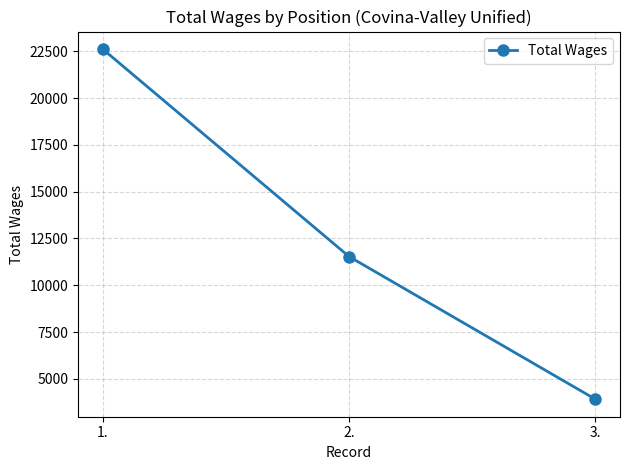

At which category does the chart reach its peak across all series?

1.